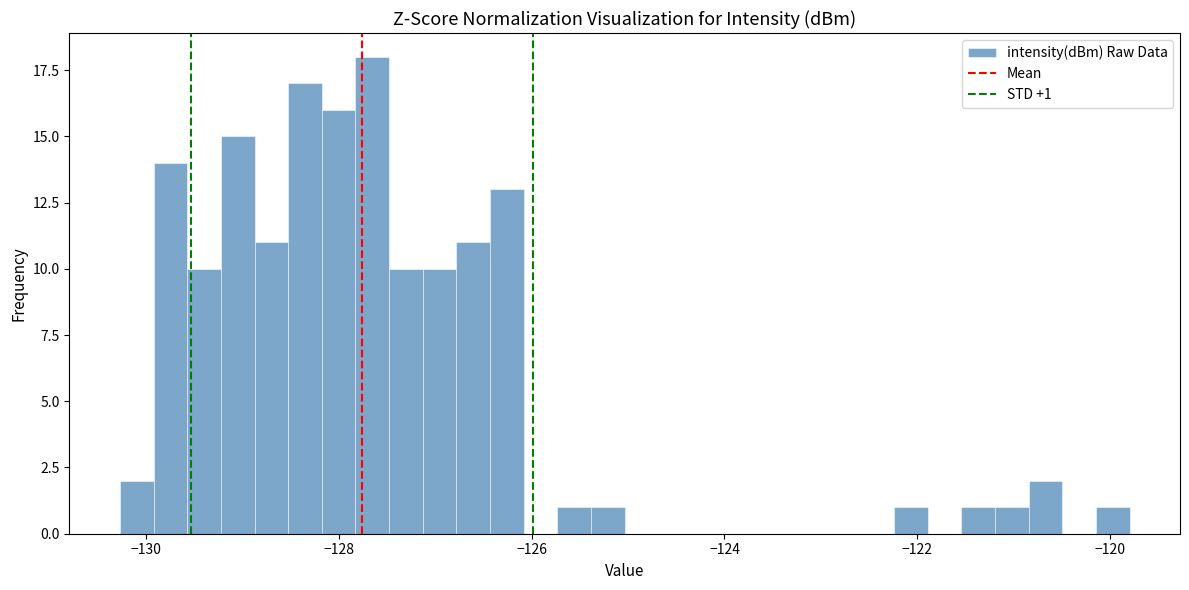

Around what value on the x-axis is the tallest bar? Give the approximate position of its centre, as read against the axis.

-127.6